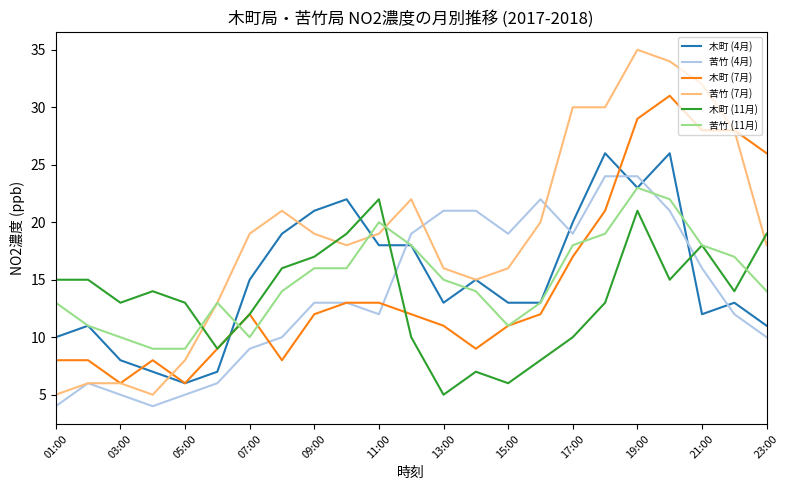

True or false: 木町 (11月) and 苦竹 (4月) intersect in this chart.

True